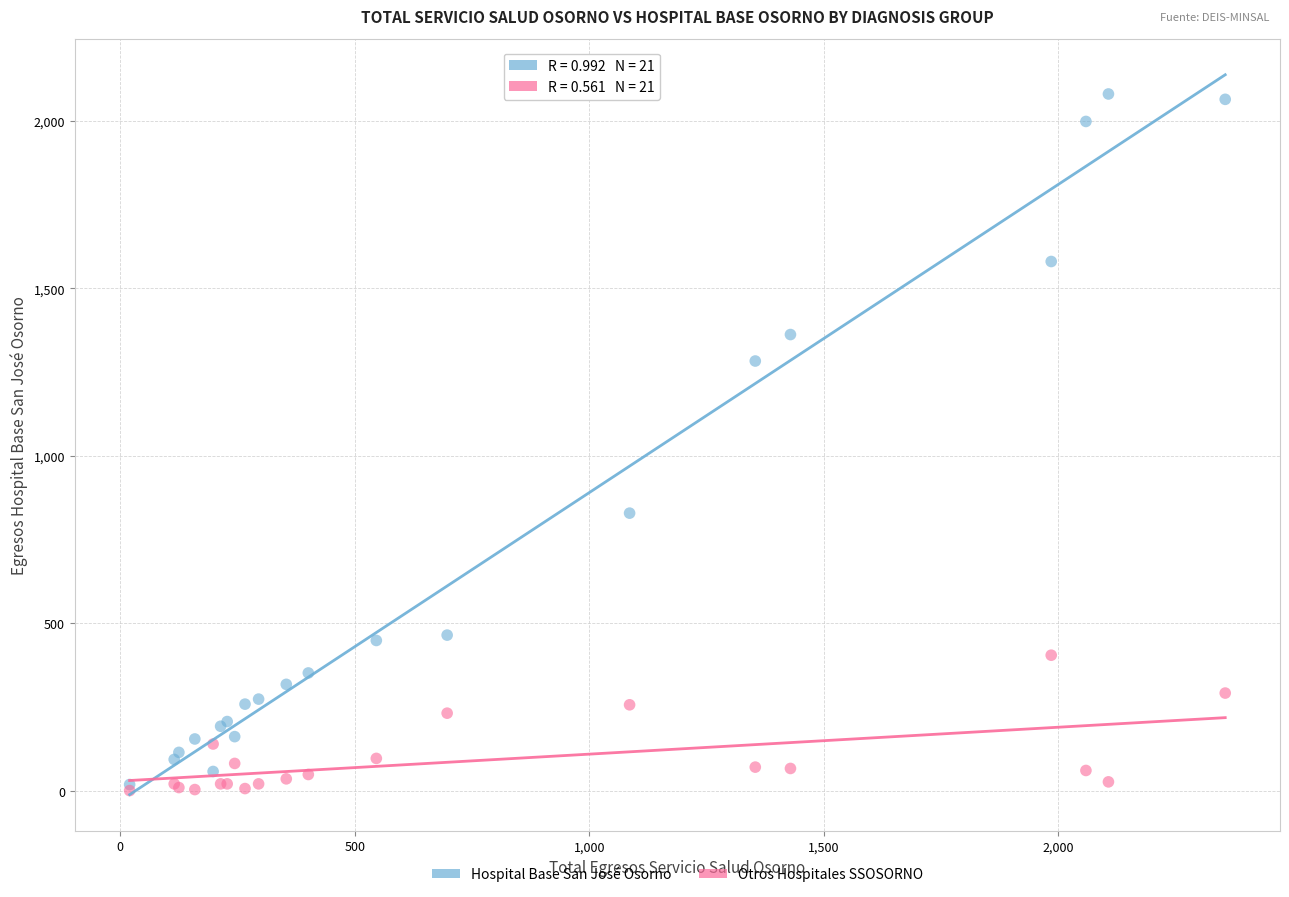

Which series reaches the maximum Y coordinate?

Hospital Base San José Osorno